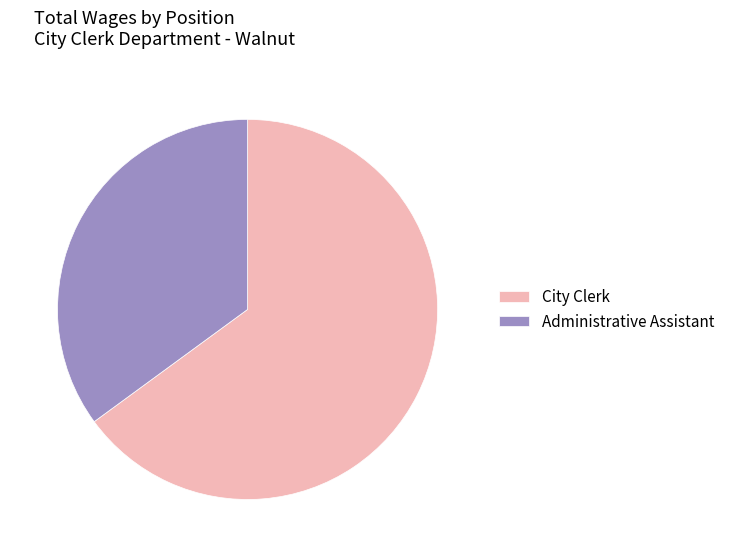

Count the number of slices in the pie.

2